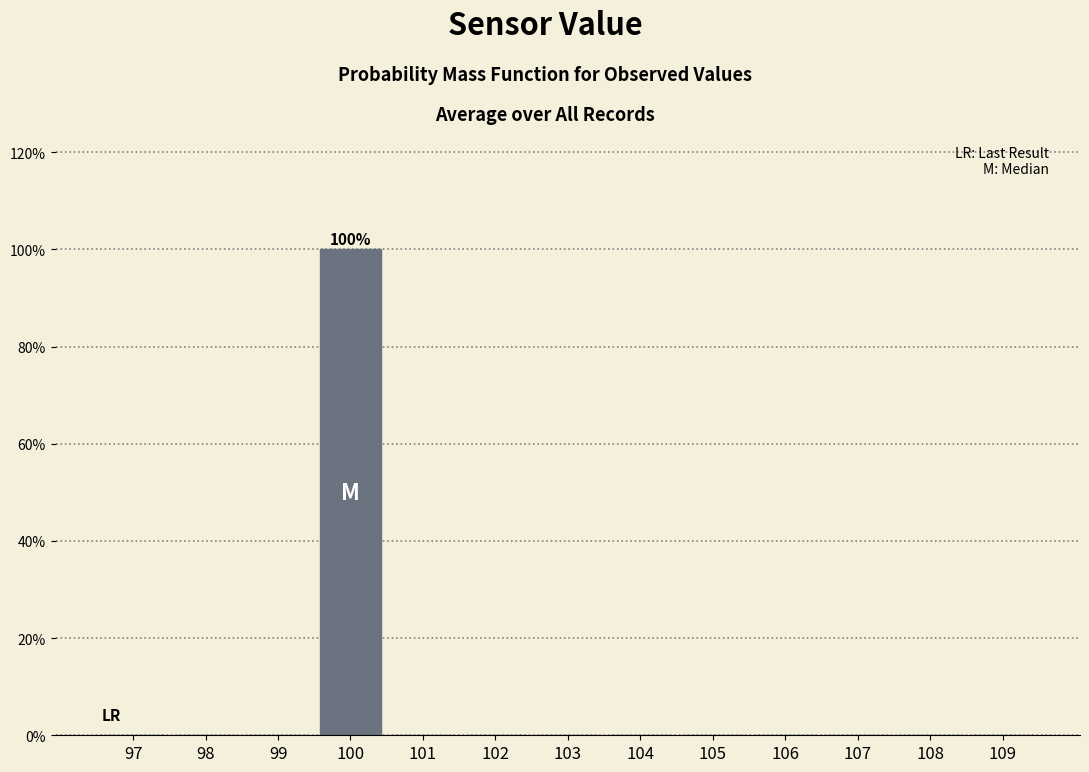

Over which range of the x-axis is the bar tallest?

99.5 to 100.5